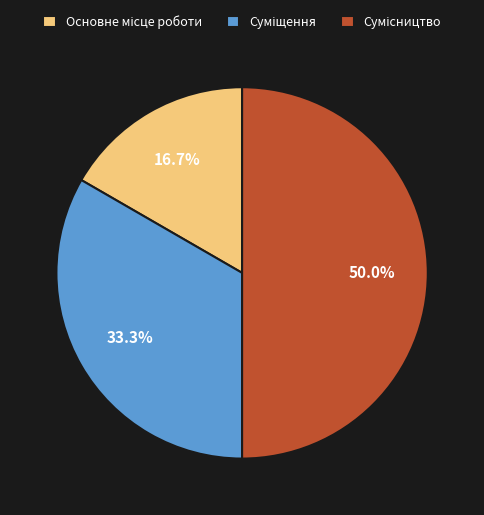

What is the largest slice in the pie chart?

Сумісництво